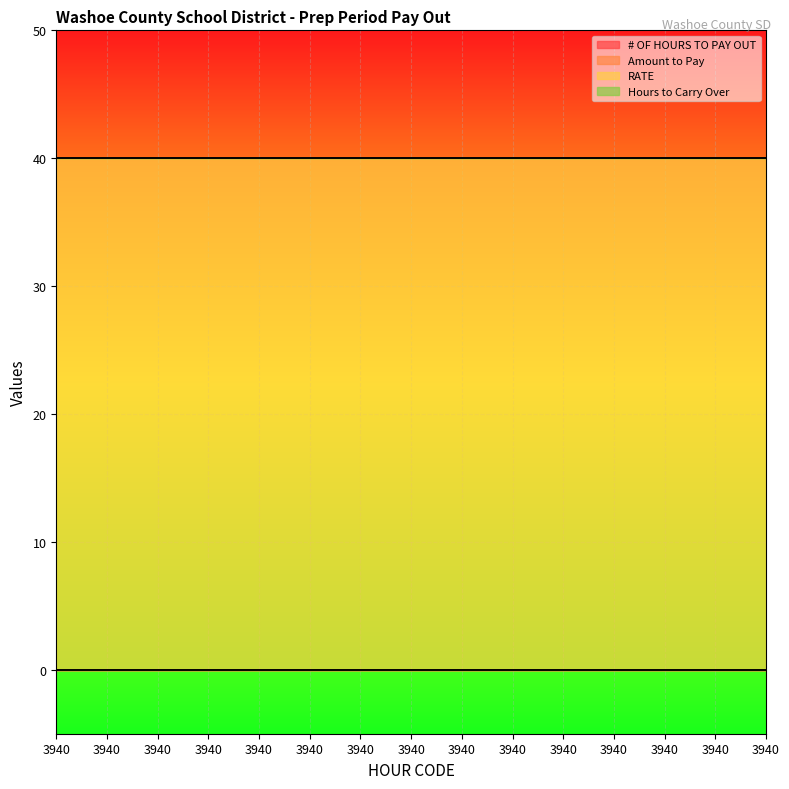

At how many categories does at least one series exceed 4?

15